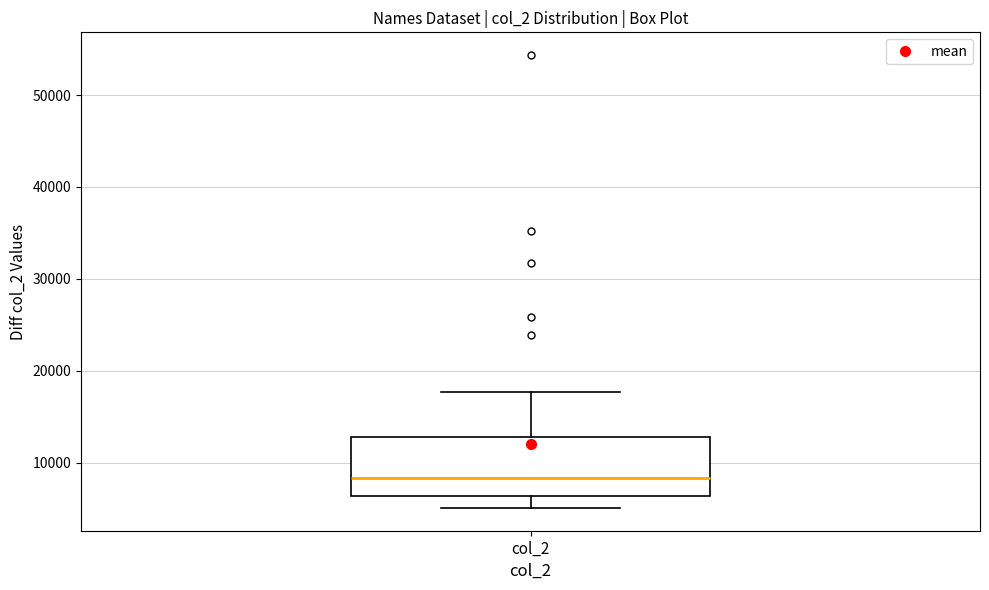

Transcribe this box plot: give where the median line is, the range the box spans, and where the two whiskers end, as read against the y-axis. The values are not printed on the chart, so give them approximately, as read against the axis.

median 8000, box 6000 to 13000, whiskers 5000 to 18000